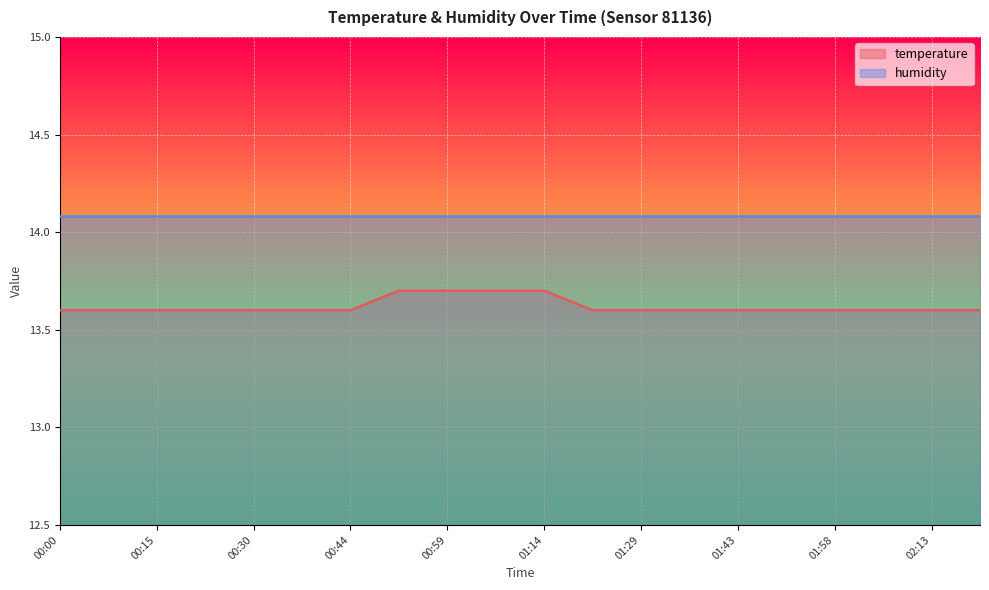

What is the value of the 4th point from the left?

13.6